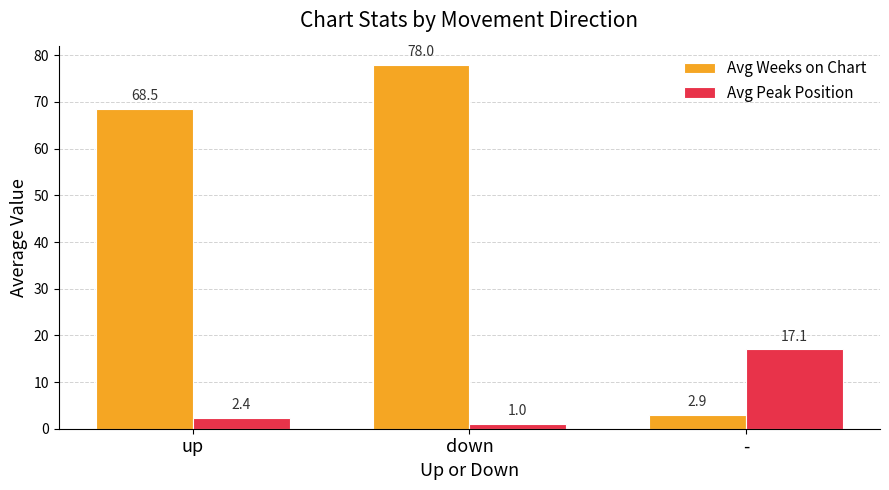

Which series has the widest spread of values?

Avg Weeks on Chart